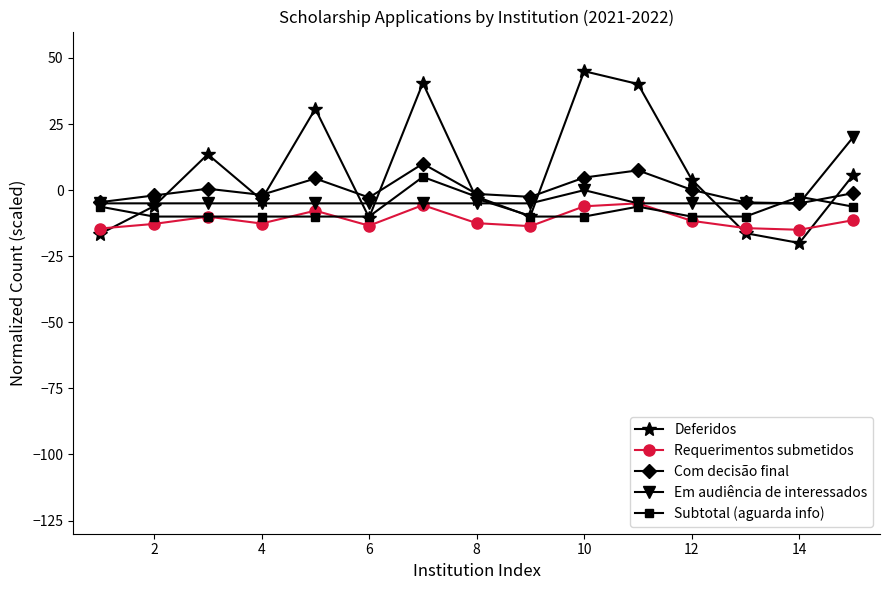

In Com decisão final, how many points are lower than both neighbors (excluding endpoints)?

4